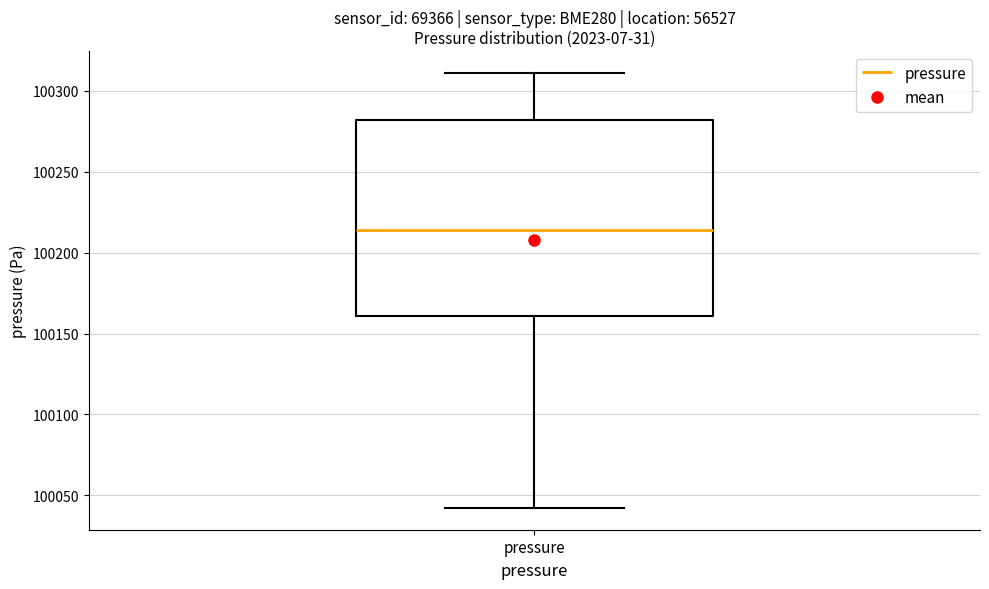

Read this box plot against the y-axis: the position of the median line, the range covered by the box, and the ends of both whiskers. The values are not printed on the chart, so give them approximately, as read against the axis.

median 100215, box 100160 to 100280, whiskers 100040 to 100310